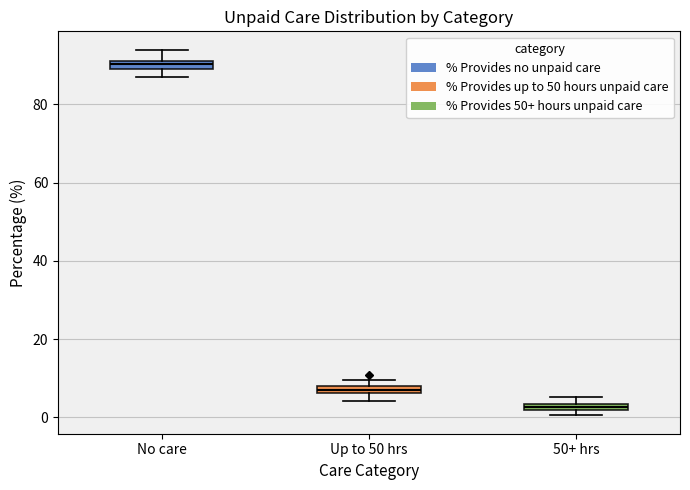

Where is the upper edge of the box for No care on the y-axis? The values are not printed on the chart, so give them approximately, as read against the axis.

92